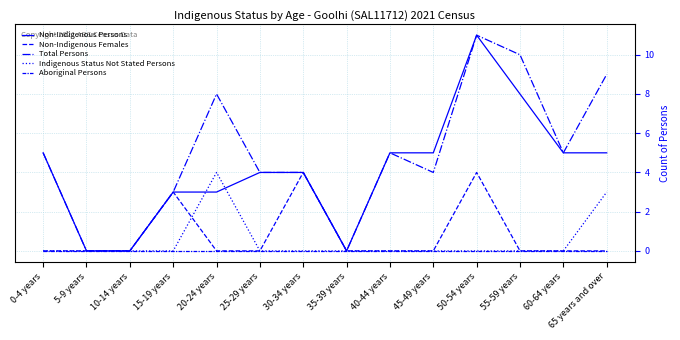

What is the difference between the second highest and second lowest values in the Non-Indigenous Persons series?

8